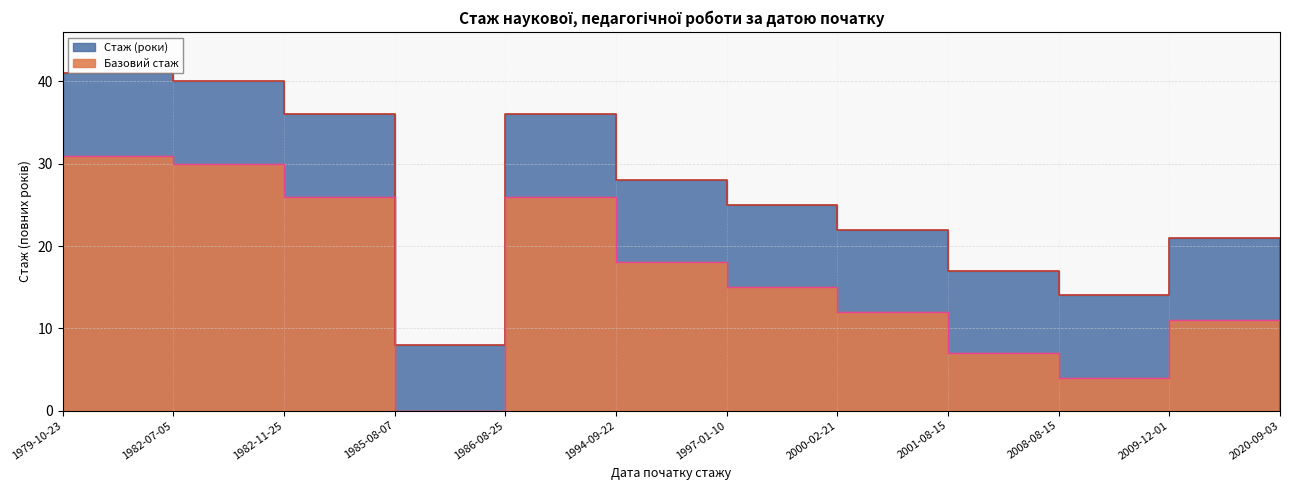

What is the value of the 11th point from the left?

21